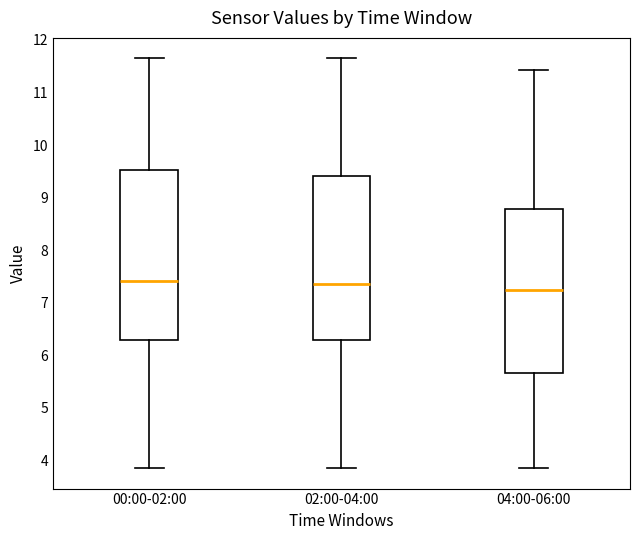

Reading left to right, read every box against the y-axis: the position of its median line, the range the box covers, and the ends of its whiskers. The values are not printed on the chart, so give them approximately, as read against the axis.

00:00-02:00: median 7.4, box 6.3 to 9.5, whiskers 3.9 to 11.7
02:00-04:00: median 7.4, box 6.3 to 9.4, whiskers 3.9 to 11.7
04:00-06:00: median 7.2, box 5.7 to 8.8, whiskers 3.9 to 11.4